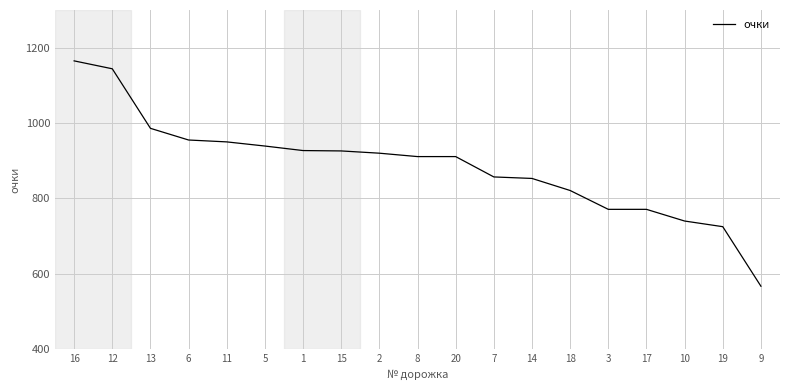

Approximately how many times larger is the value at 14 compared to 6?

0.9